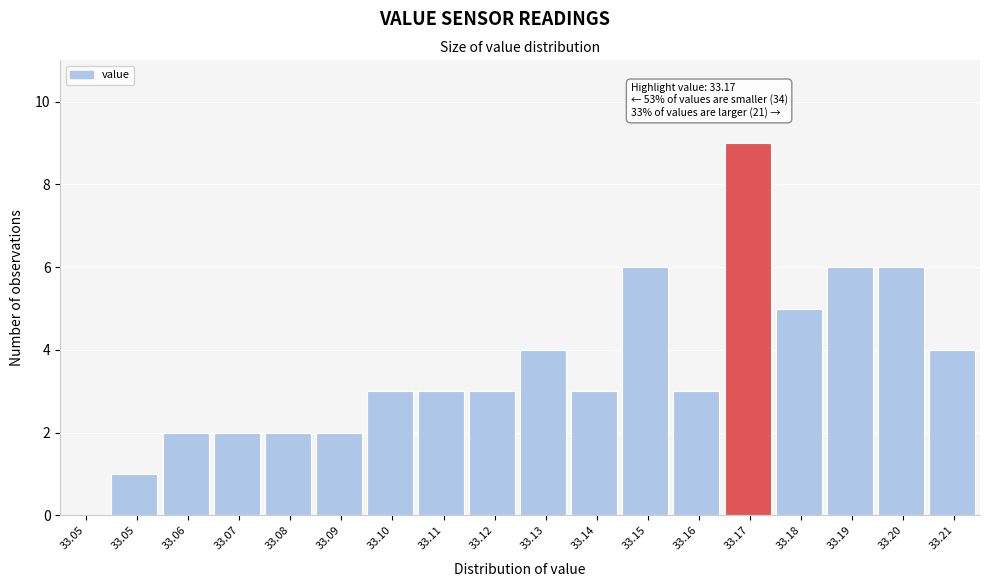

How many categories are shown in the chart?

18